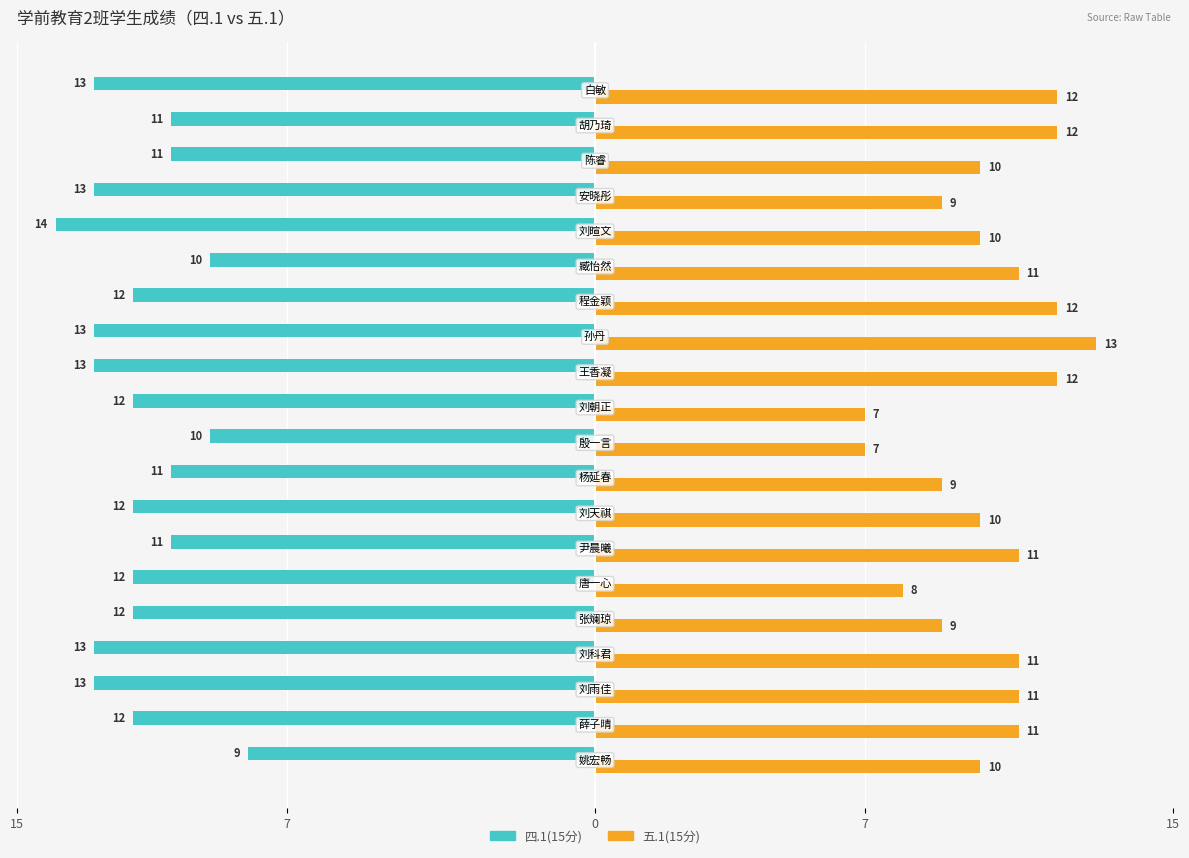

What are all the series names shown in the legend?

四.1(15分), 五.1(15分)